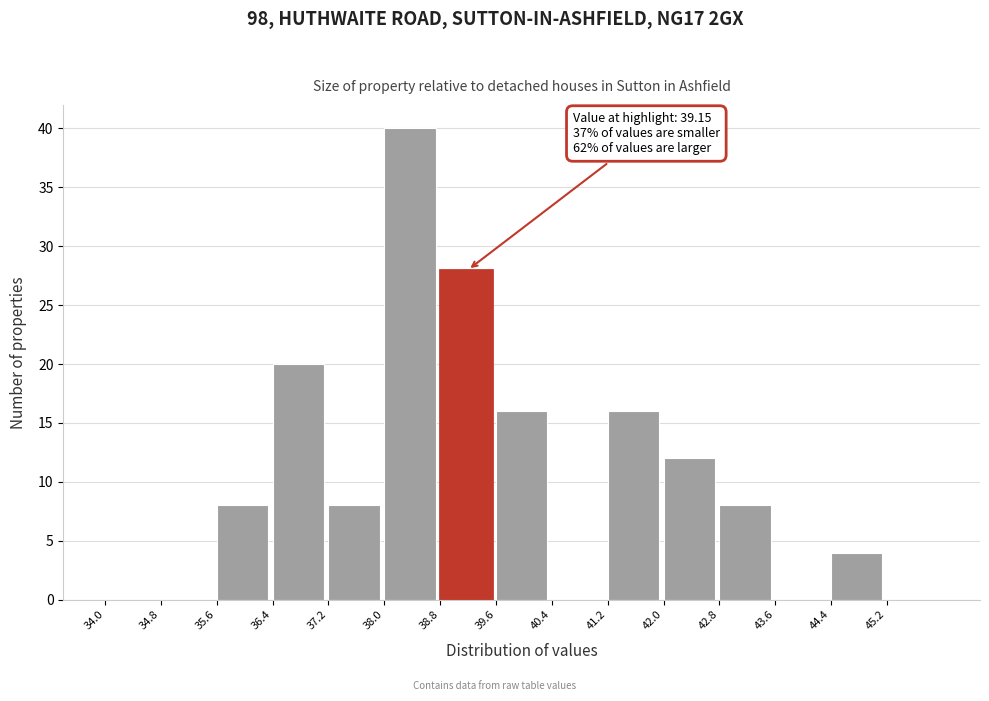

Which range on the x-axis has the tallest bar?

38.0 to 38.8